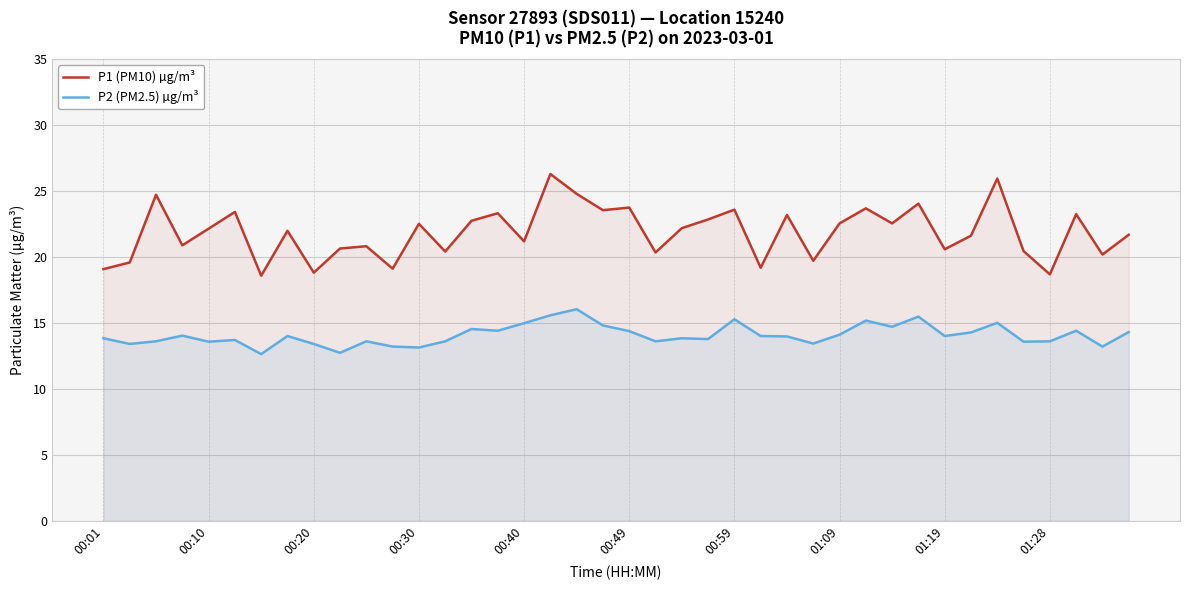

How many values in the P2 (PM2.5) µg/m³ series exceed 14?

17